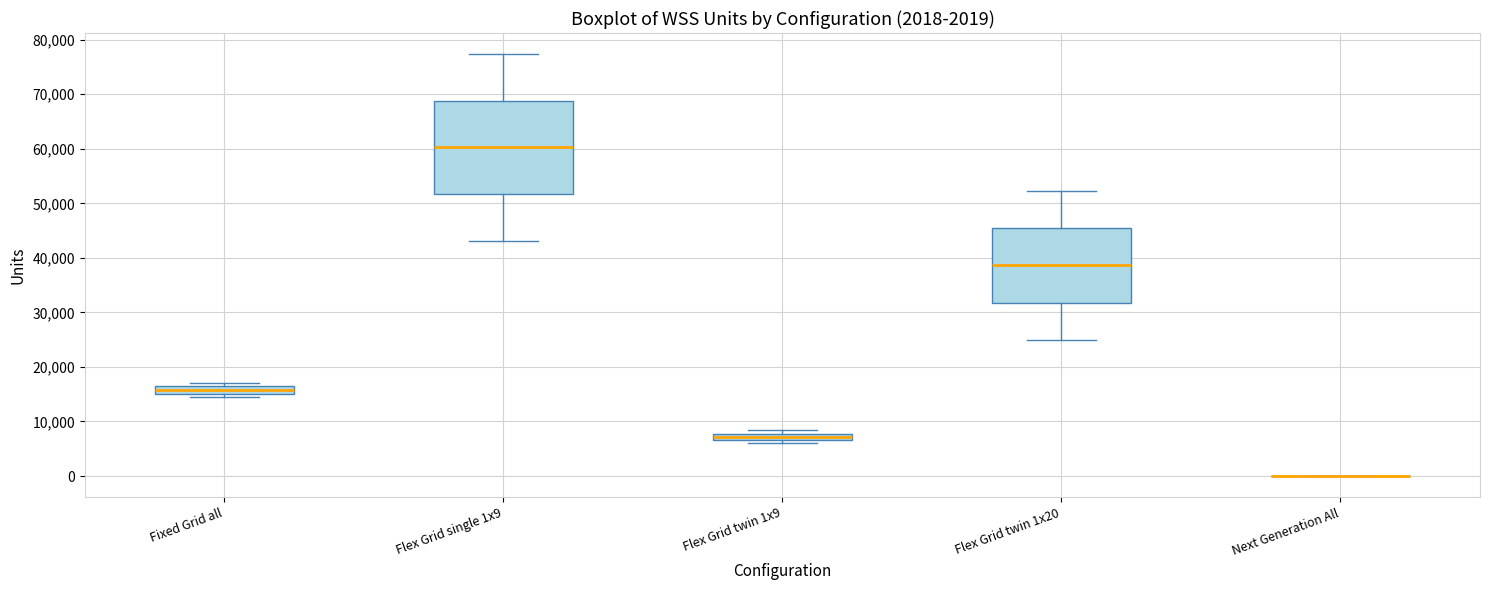

Comparing the boxes themselves (not the whiskers), which one is the tallest?

Flex Grid single 1x9